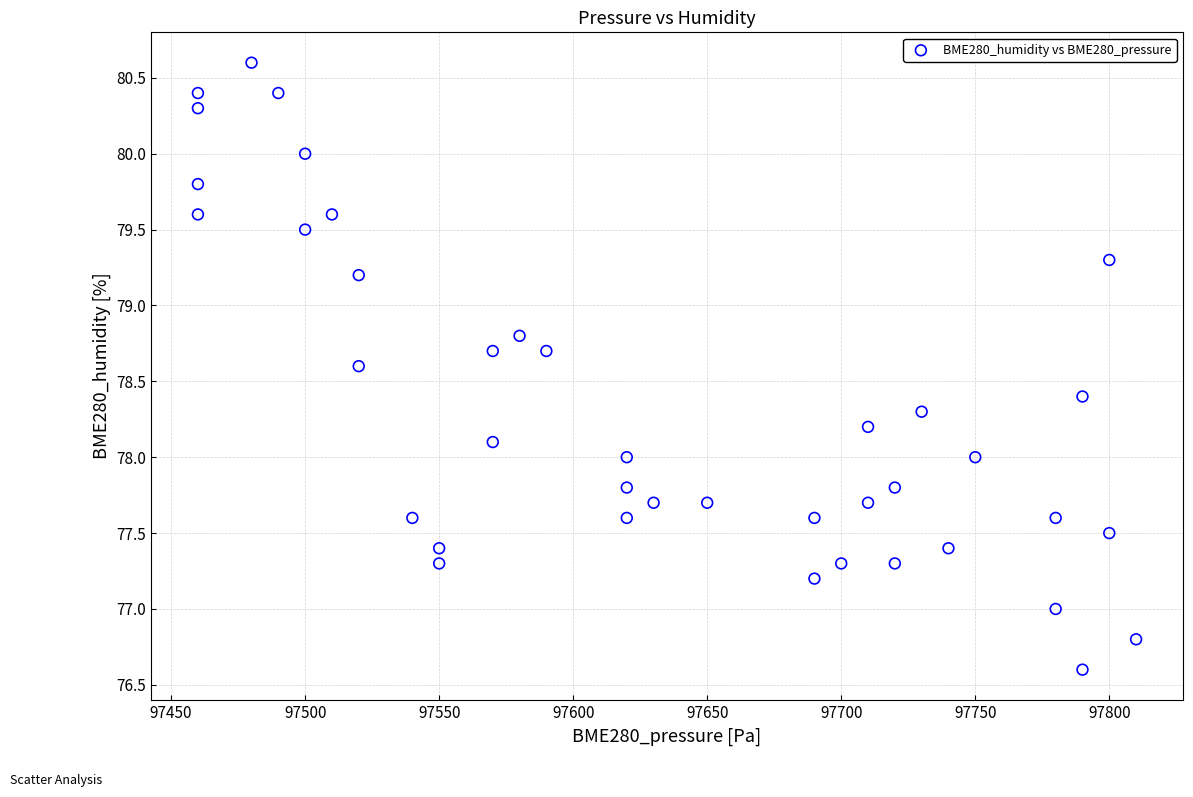

What is the range of X values (max minus min)?

350.0